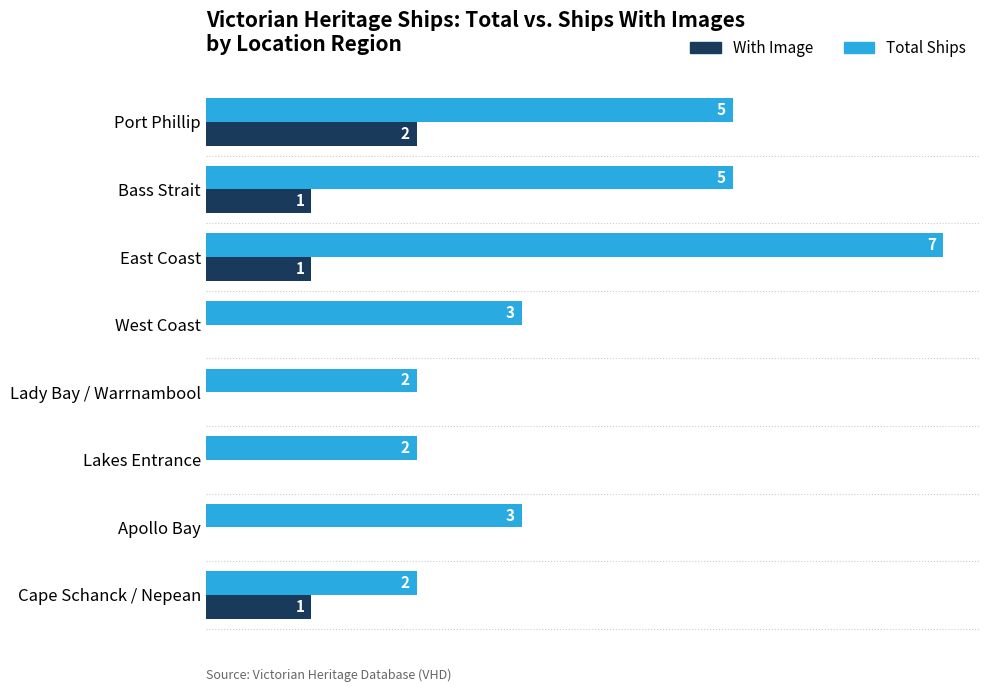

Which series has the largest total across all categories?

Total Ships